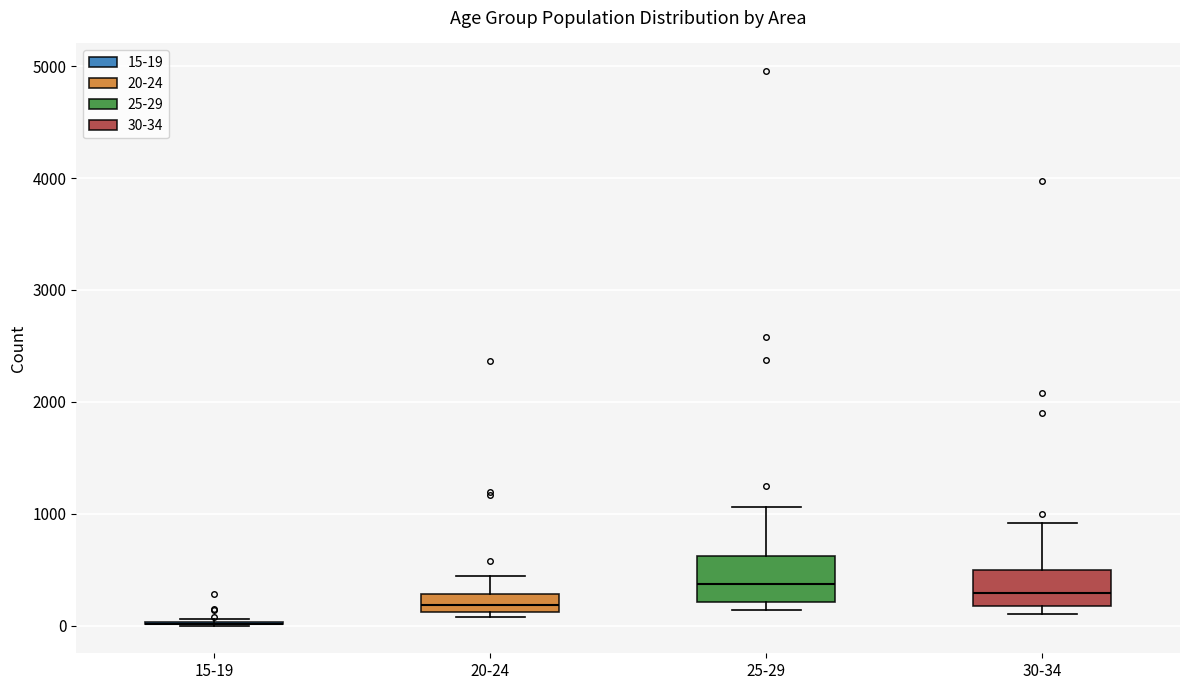

Reading left to right, transcribe this box plot: for each box, give where its median line is, the range the box spans, and where its two whiskers end, as read against the y-axis. The values are not printed on the chart, so give them approximately, as read against the axis.

15-19: box collapsed to a line at 0, whiskers 0 to 100
20-24: median 200, box 100 to 300, whiskers 100 (just below the box's lower edge) to 400
25-29: median 400, box 200 to 600, whiskers 100 to 1100
30-34: median 300, box 200 to 500, whiskers 100 to 900